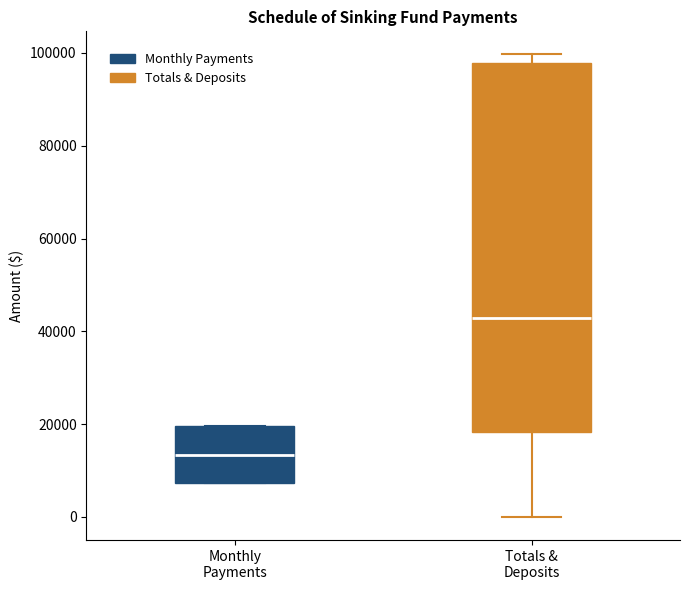

Where does the lower whisker of the box for Totals & Deposits end on the y-axis? The values are not printed on the chart, so give them approximately, as read against the axis.

0